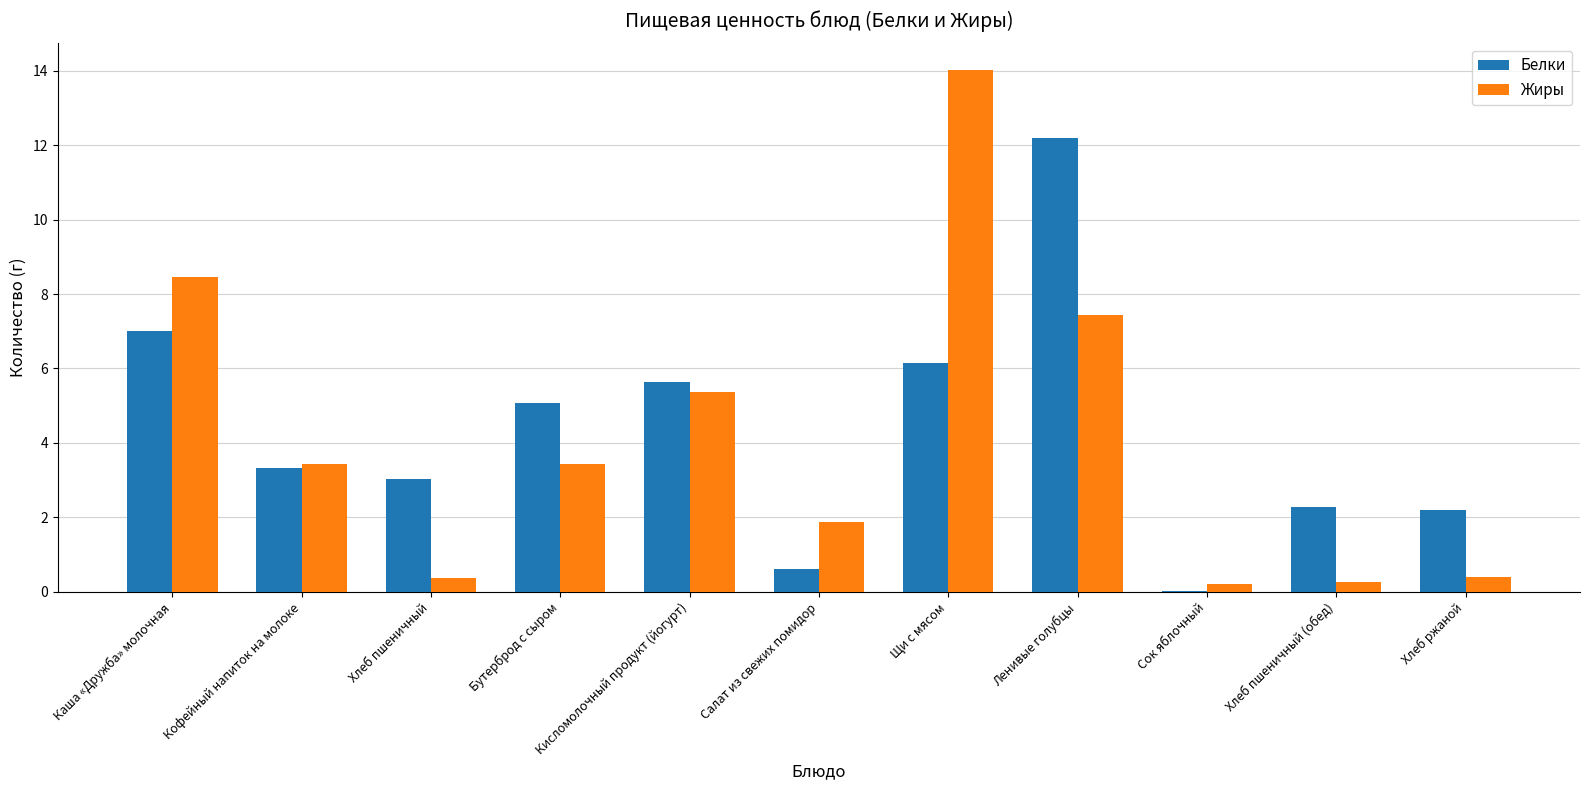

What is the sum of all Жиры values?

45.3